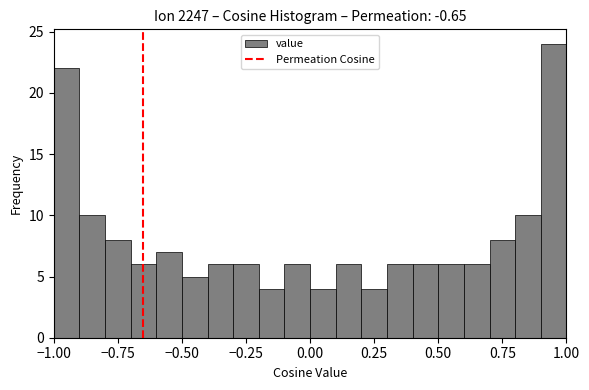

Read against the x-axis, roughly where is the centre of the tallest bar?

0.95